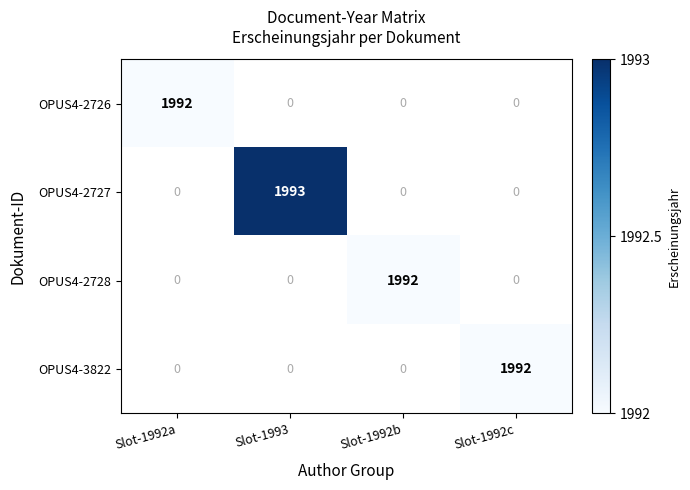

At how many categories does at least one series exceed 164?

4